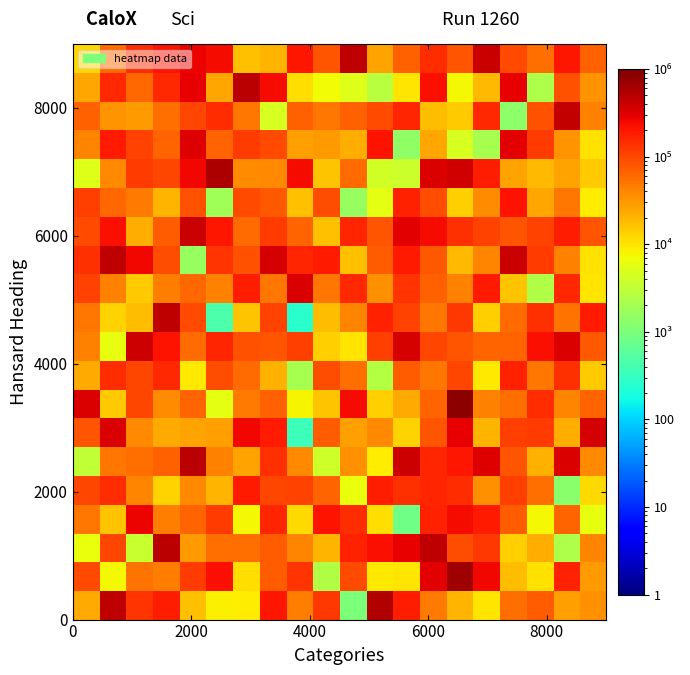

At how many categories does at least one series exceed 94797?

20